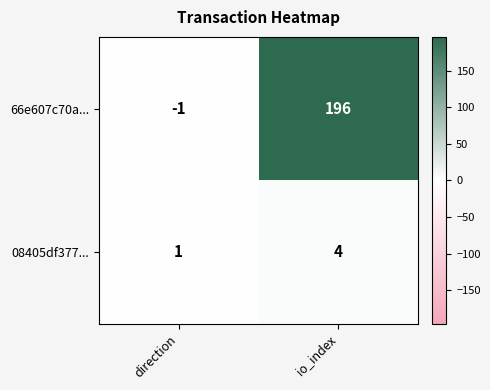

How many distinct data groups are displayed?

2